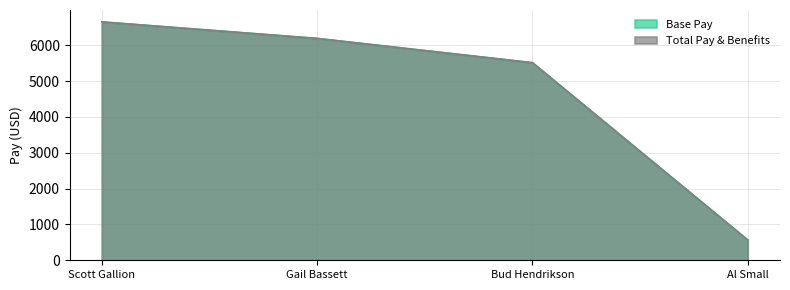

How many data points in Total Pay & Benefits are less than 6192?

2